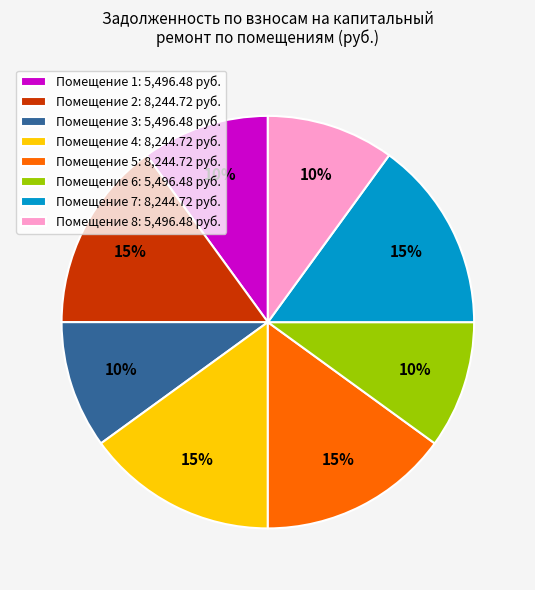

How many slices are in this pie chart?

8